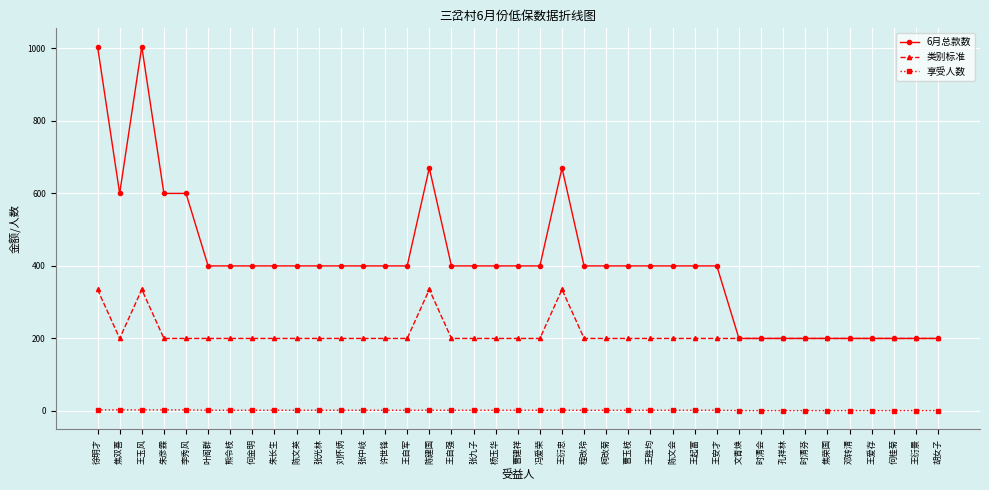

Count the number of categories in the chart.

39